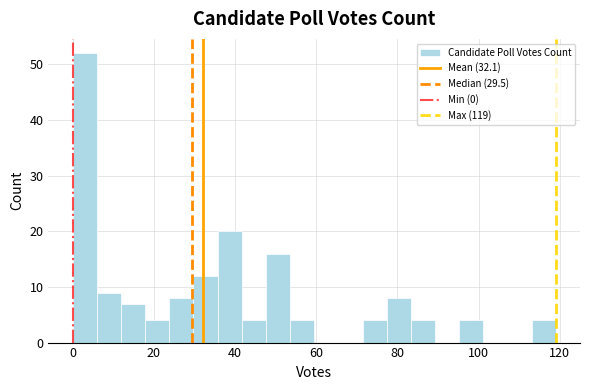

Read against the x-axis, roughly where is the centre of the tallest bar?

2